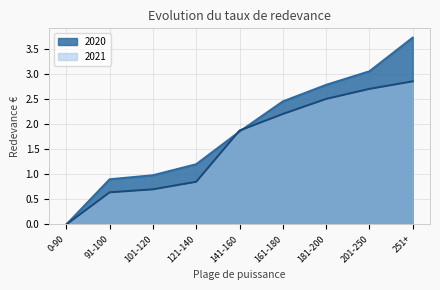

What is the label of the 9th point from the left?

251+